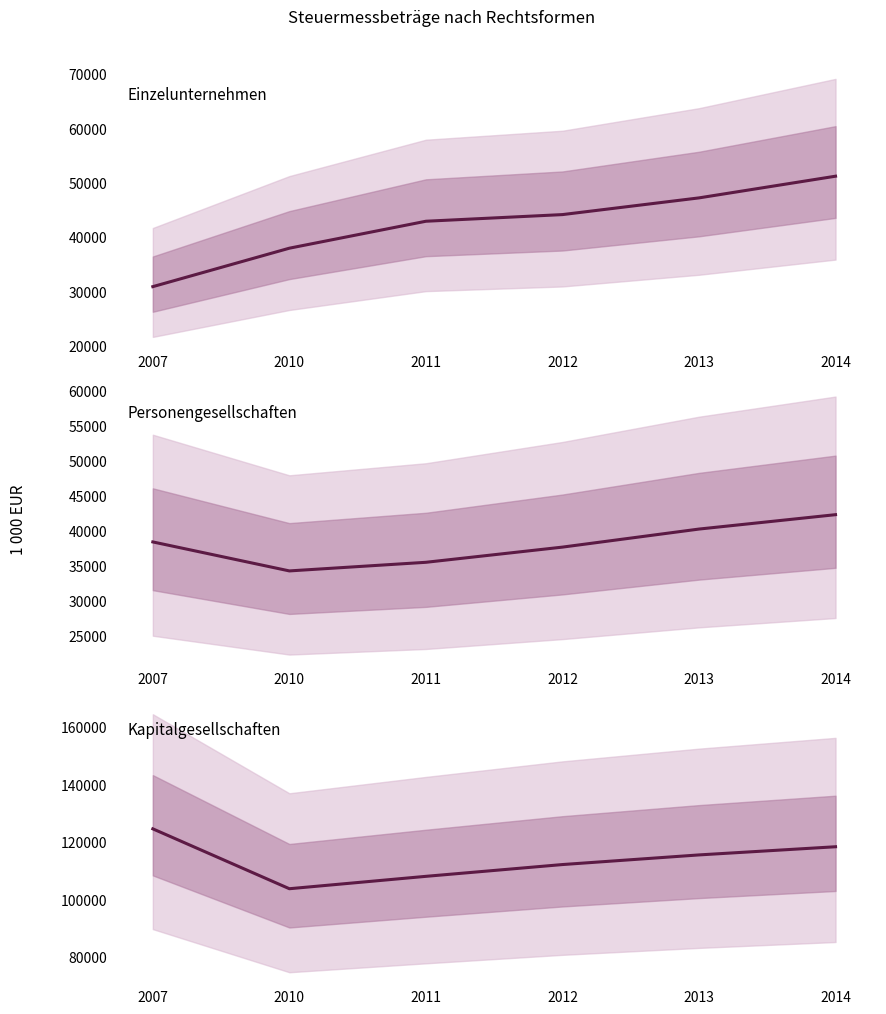

Between 2010 and 2012, which series saw the biggest shift?

Kapitalgesellschaften